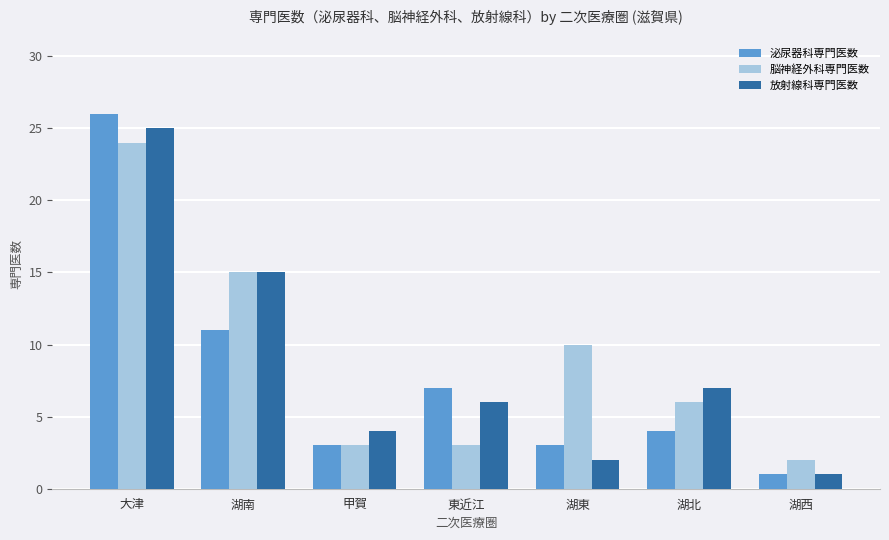

What is the label of the 6th bar from the left?

湖北